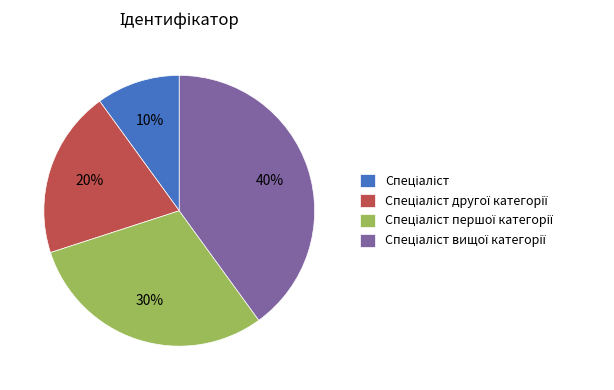

To the nearest percent, what is the average slice percentage?

25%